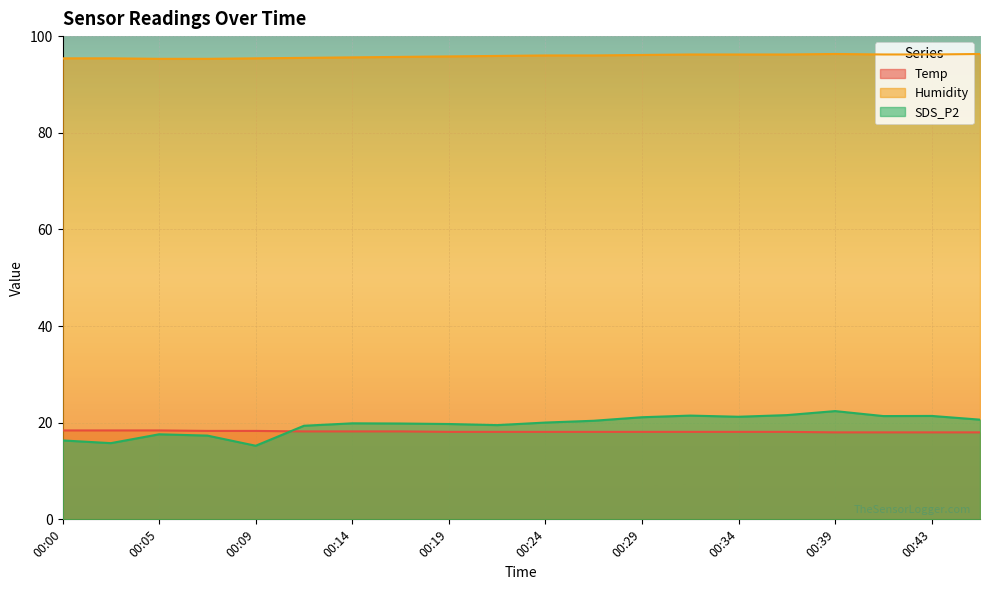

The Temp series shows 18.3 at 00:09. True or false?

True